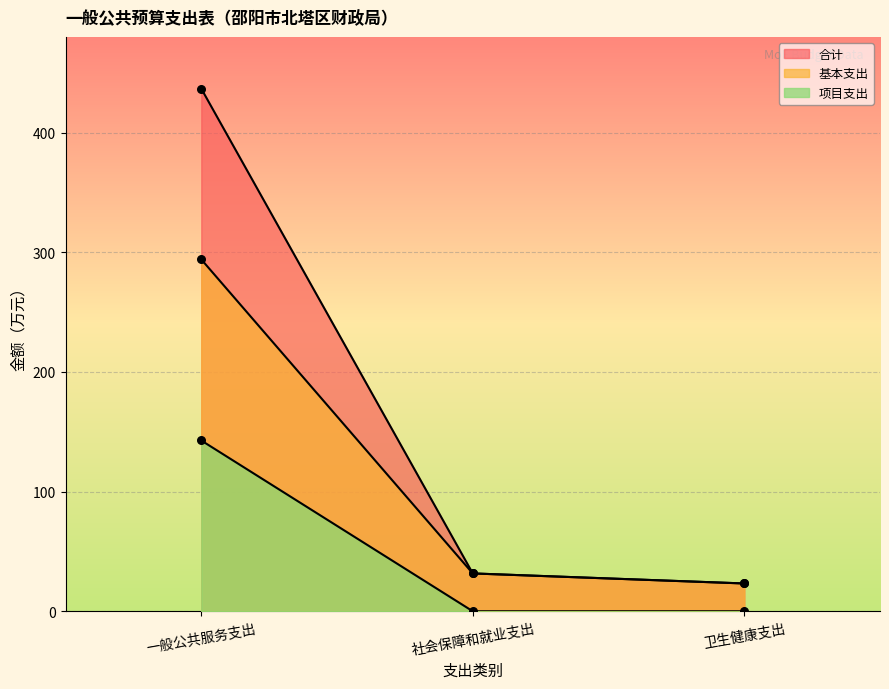

Which series has the largest total across all categories?

合计